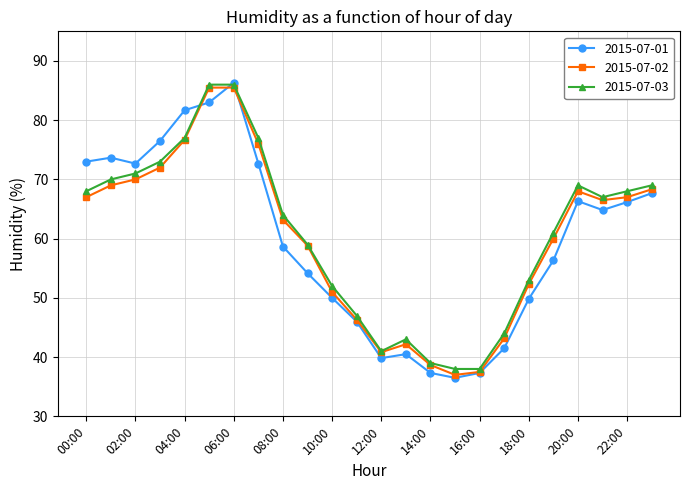

What is the smallest value displayed?

36.5